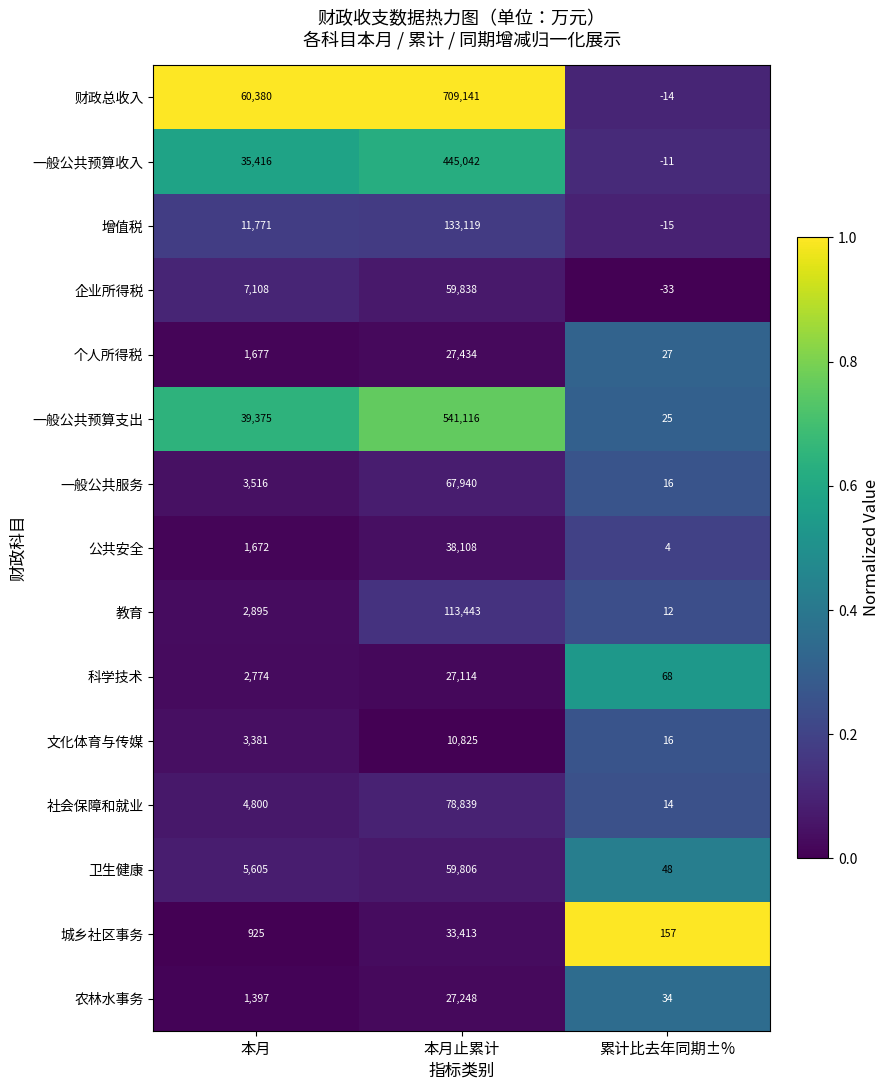

What is the difference between the highest and lowest values at 累计比去年同期±%?

190